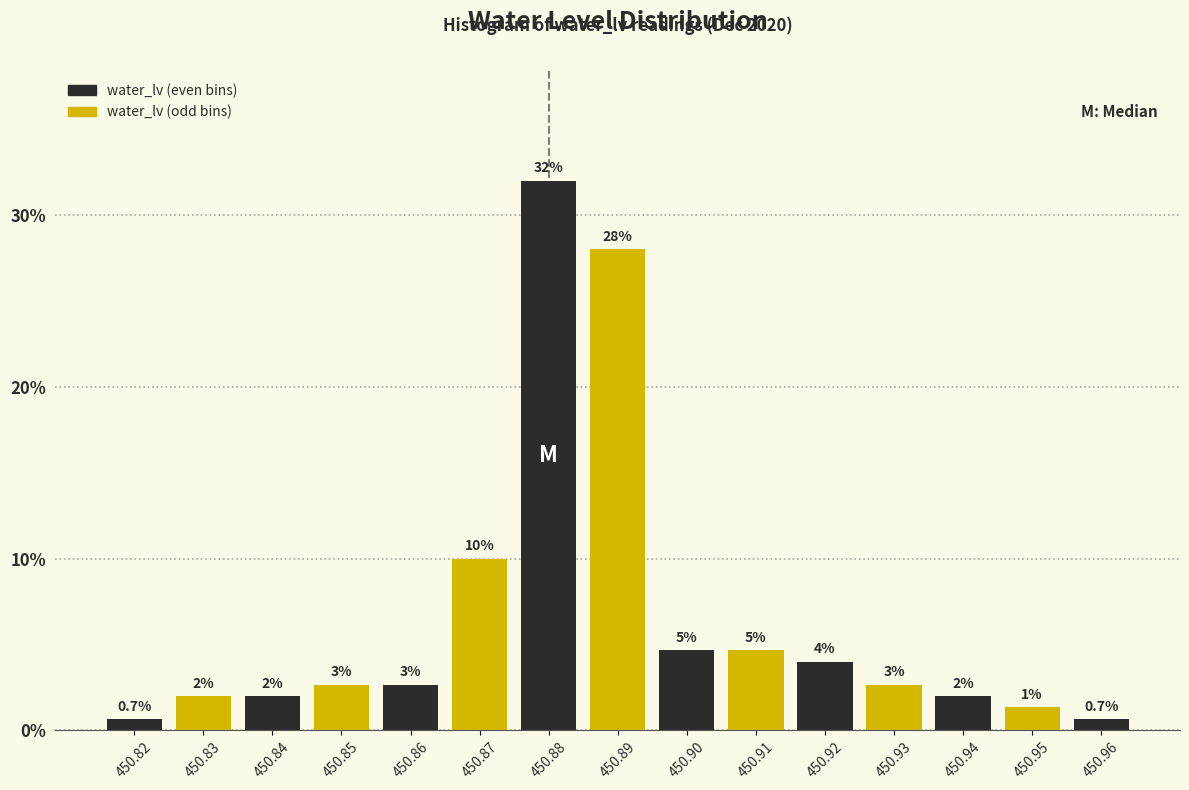

What is the value of the 7th bar from the left?

32.0